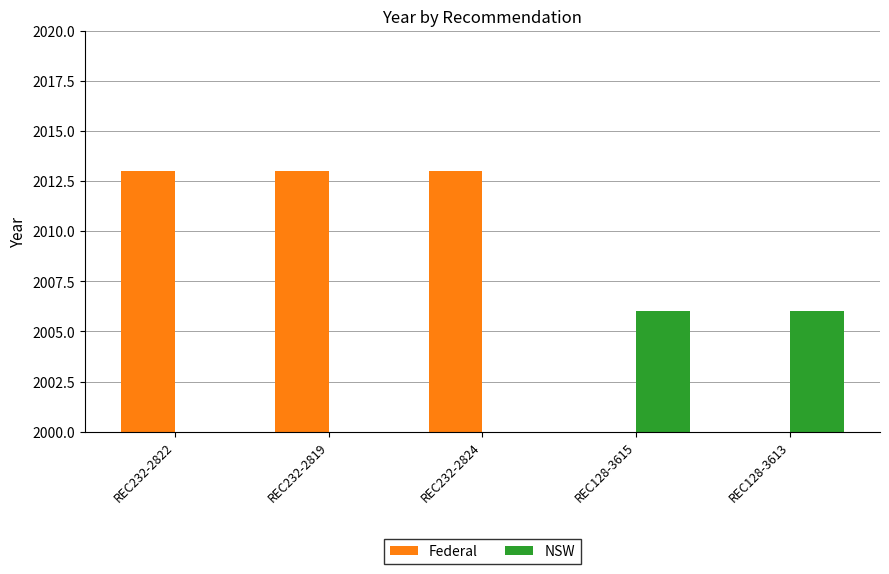

Which series has the largest total across all categories?

Federal